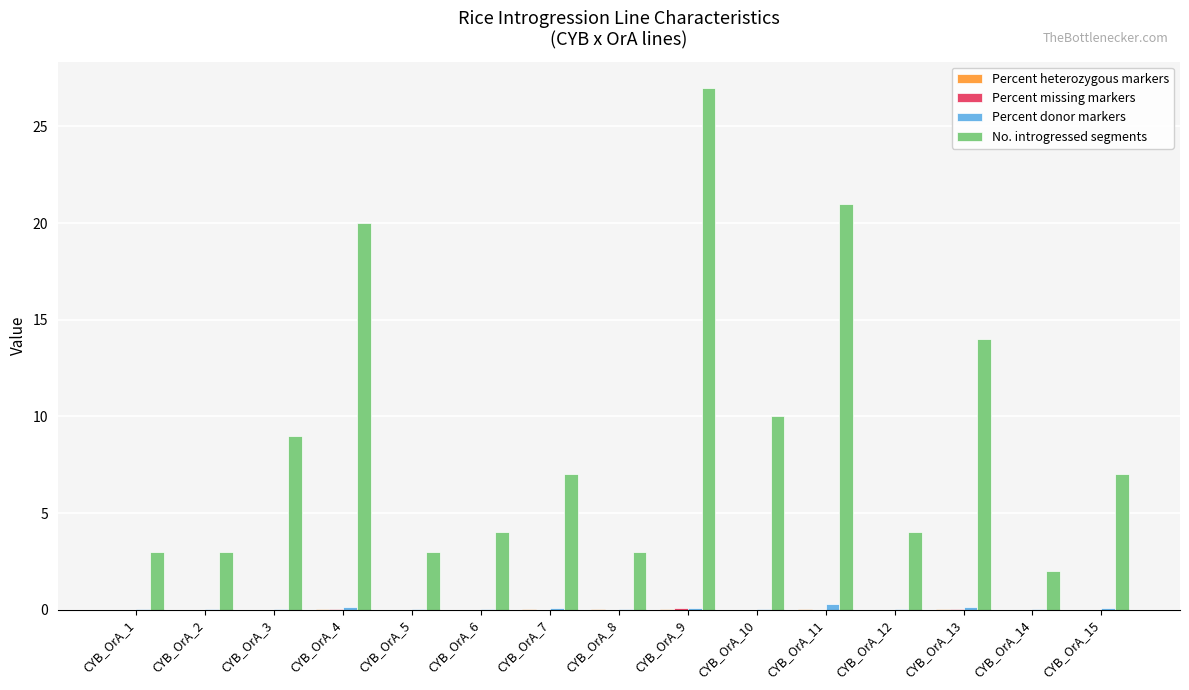

At which category does the chart reach its peak across all series?

CYB_OrA_9